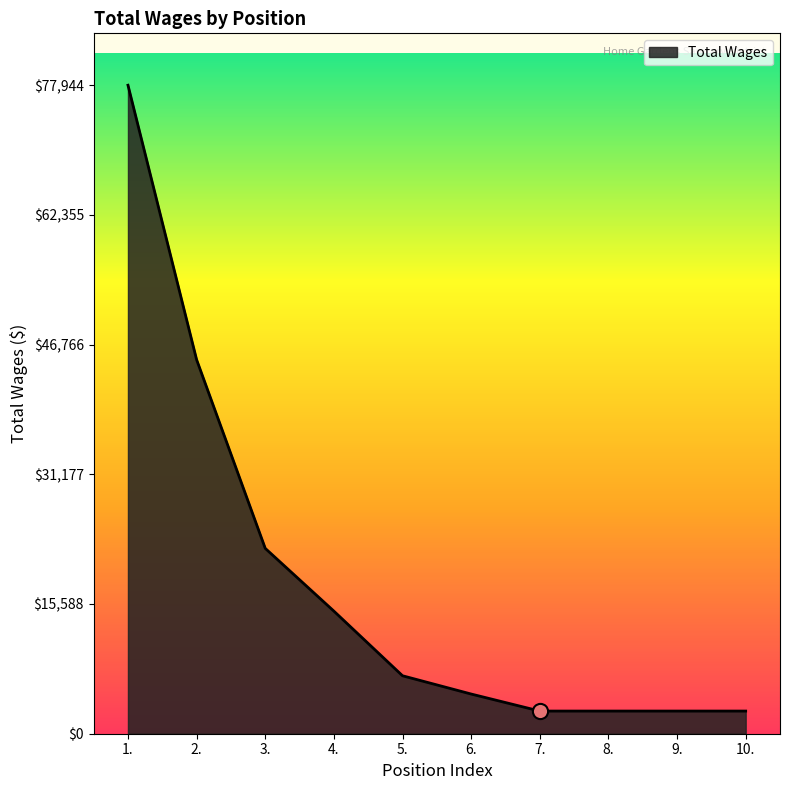

What is the change in value from 6. to 10.?

-2047